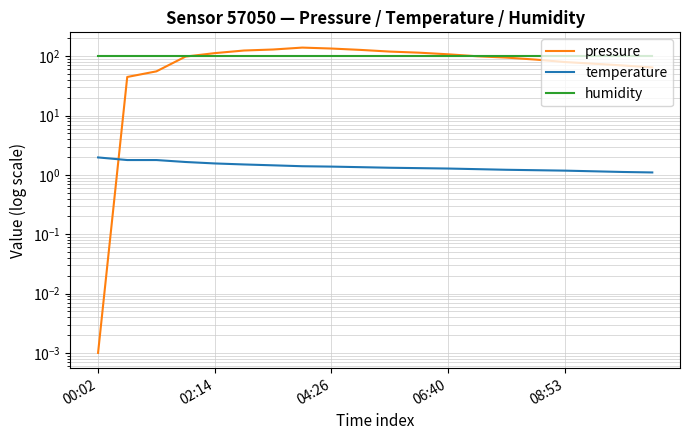

True or false: pressure has more than 2 interior local peaks.

False